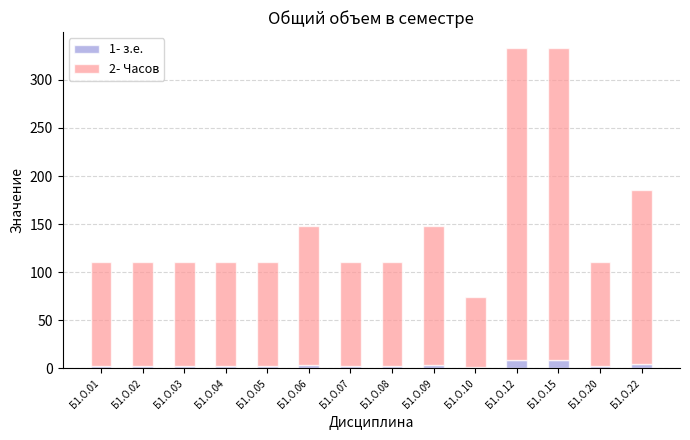

True or false: 1- з.е. has a value of 2 at Б1.О.22.

False